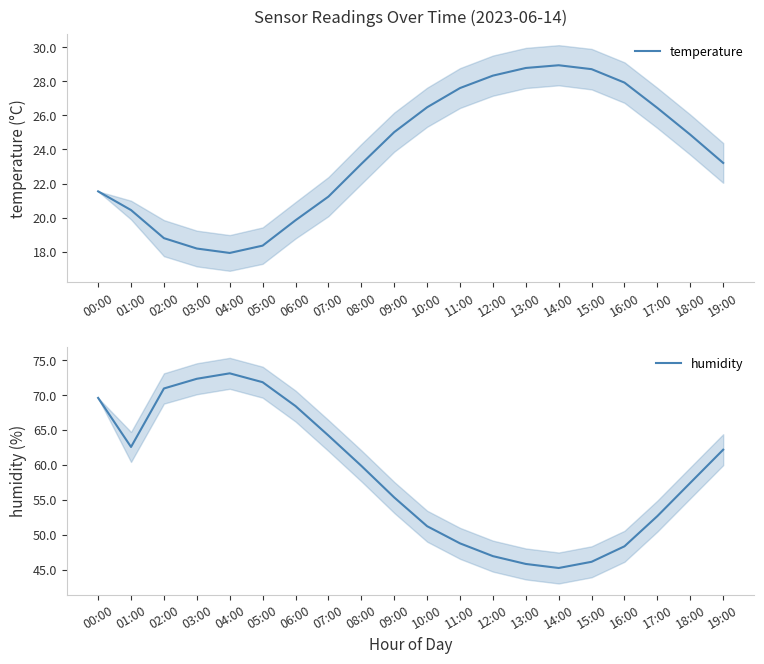

At which category is the sum across all series the highest?

00:00